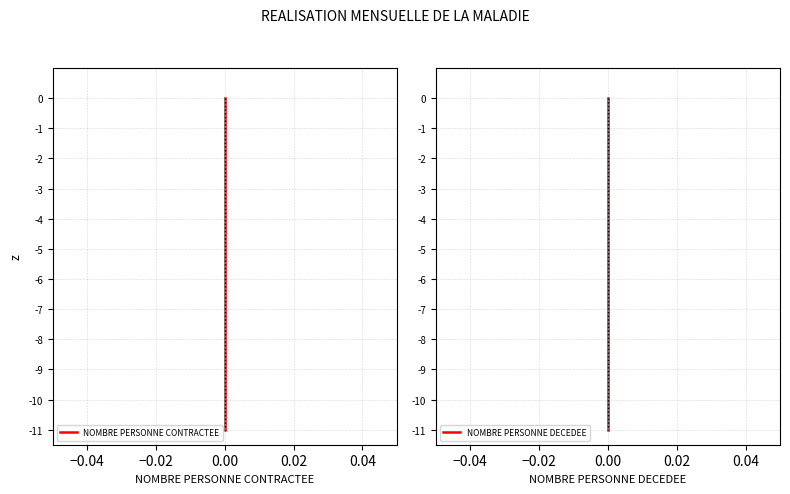

Which series has the largest total across all categories?

NOMBRE PERSONNE CONTRACTEE